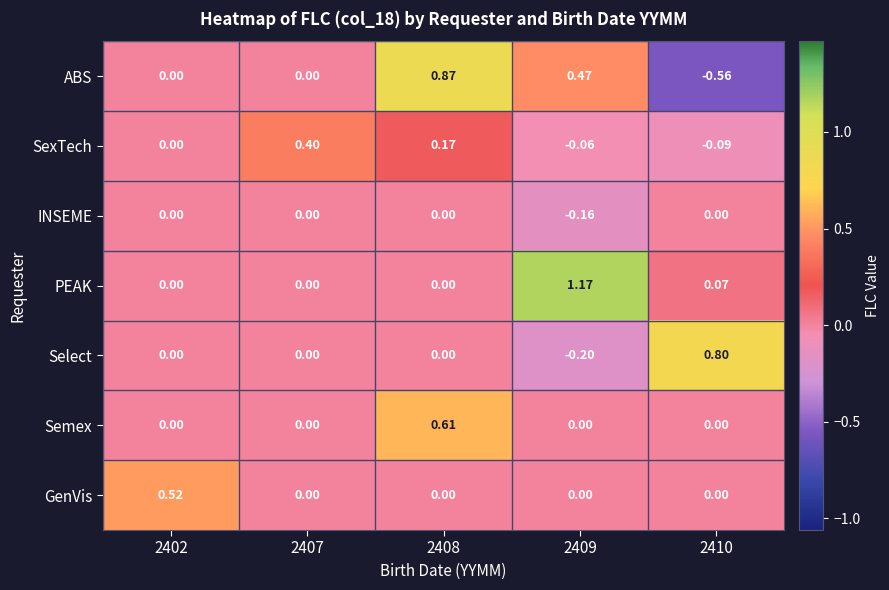

Which series has the largest total across all categories?

PEAK